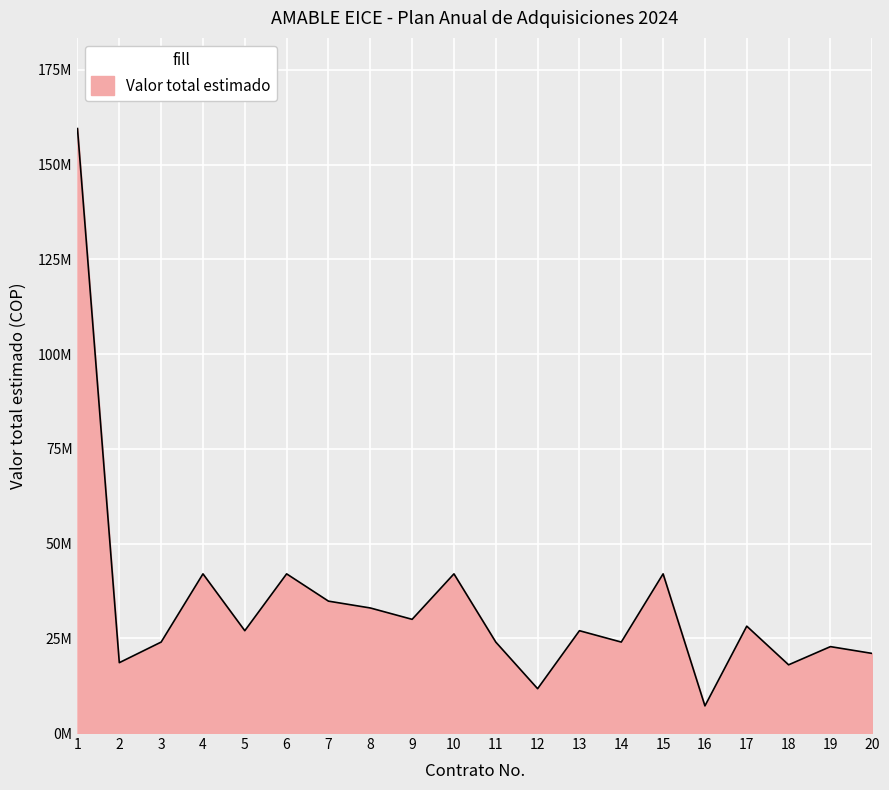

Does the chart have visible grid lines?

Yes